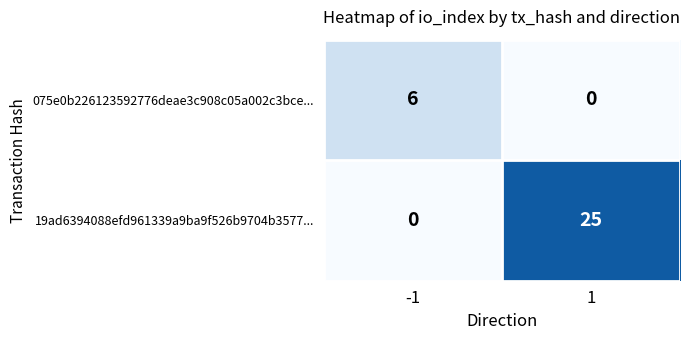

Which series has the largest range (max minus min)?

19ad6394088efd961339a9ba9f526b9704b3577...